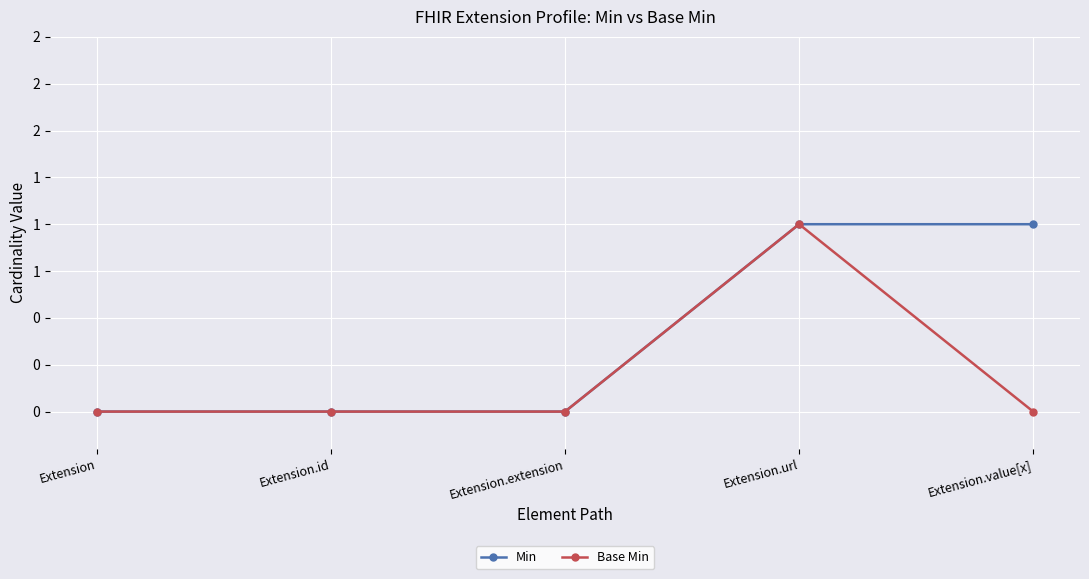

What are all the series names shown in the legend?

Min, Base Min